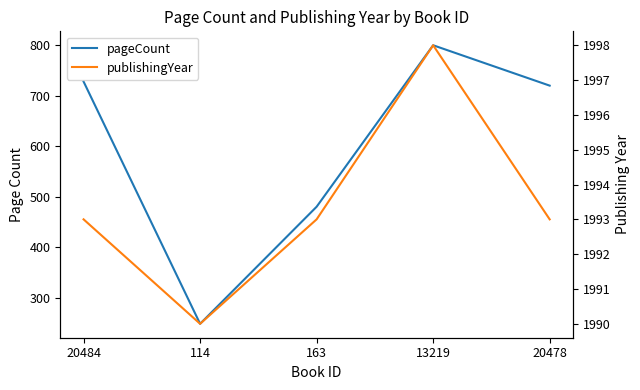

True or false: pageCount and publishingYear cross at least once.

False